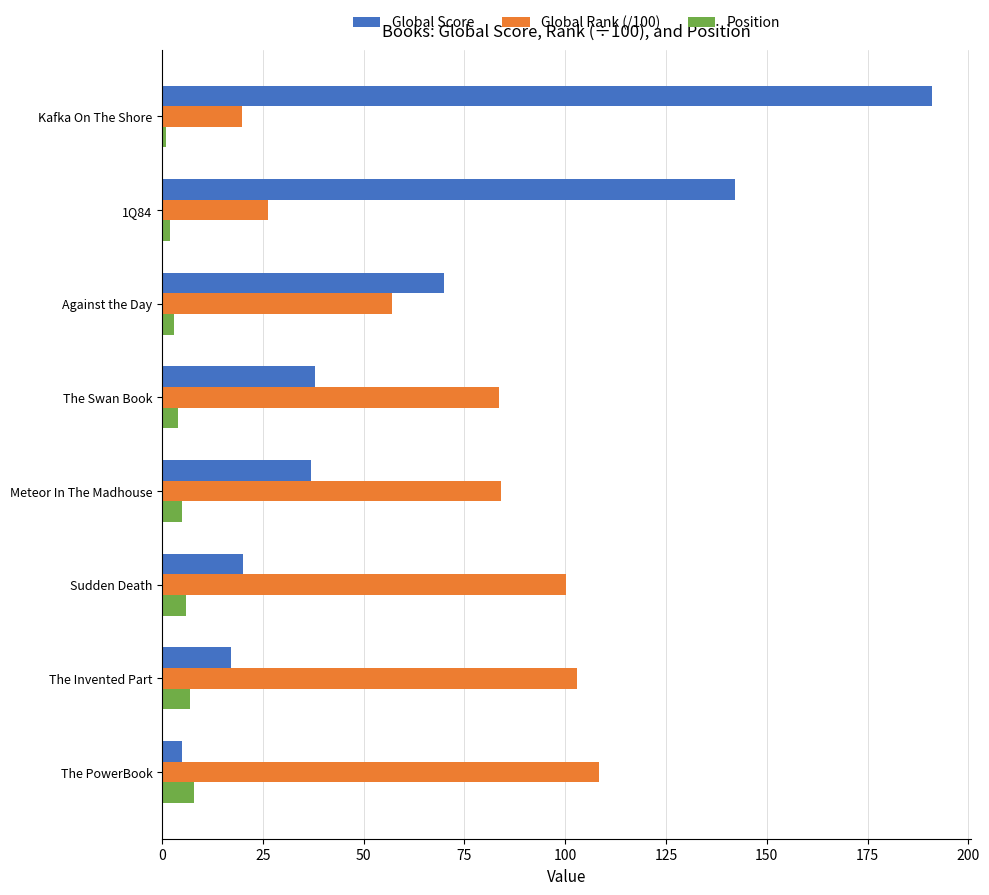

True or false: Global Rank (/100) has a value of 147.4 at Sudden Death.

False